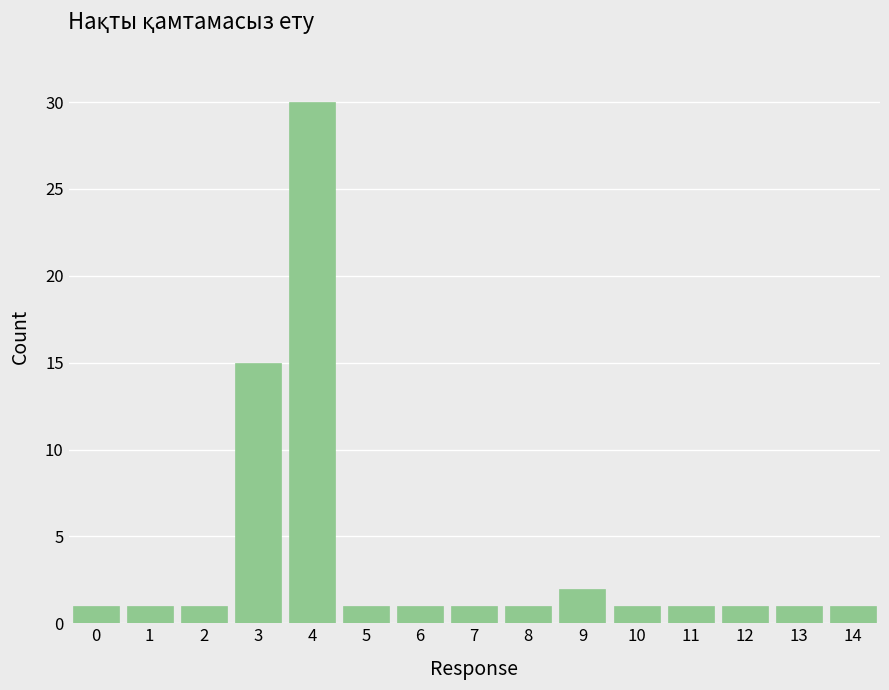

Reading right to left, extract all data points from this chart.

1	1	1	1	1	2	1	1	1	1	30	15	1	1	1